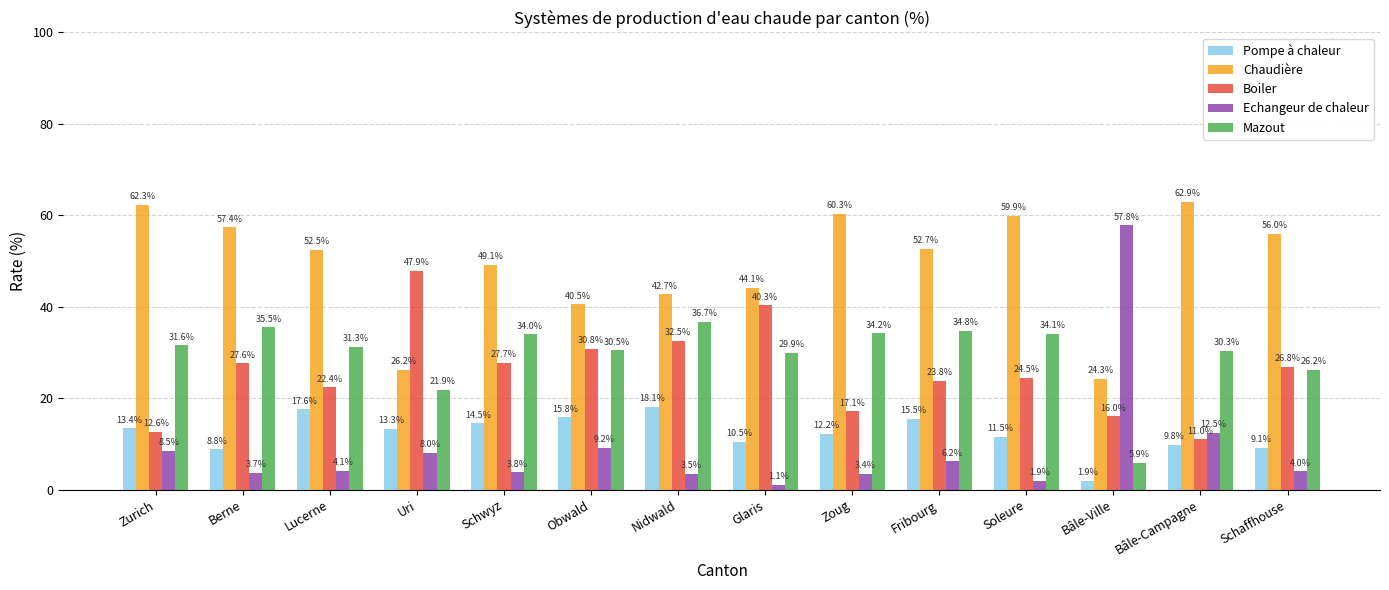

How many distinct data groups are displayed?

5